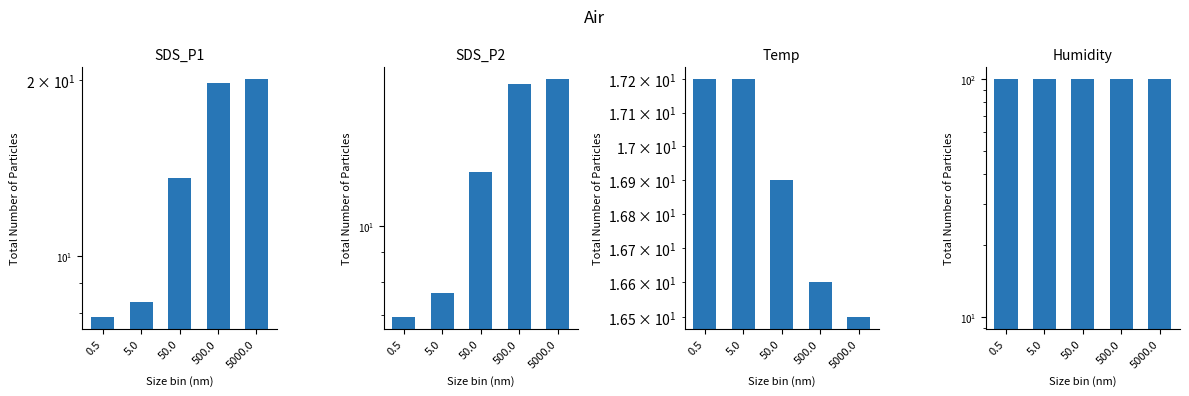

Which category has the highest value in the SDS_P1 series?

5000.0